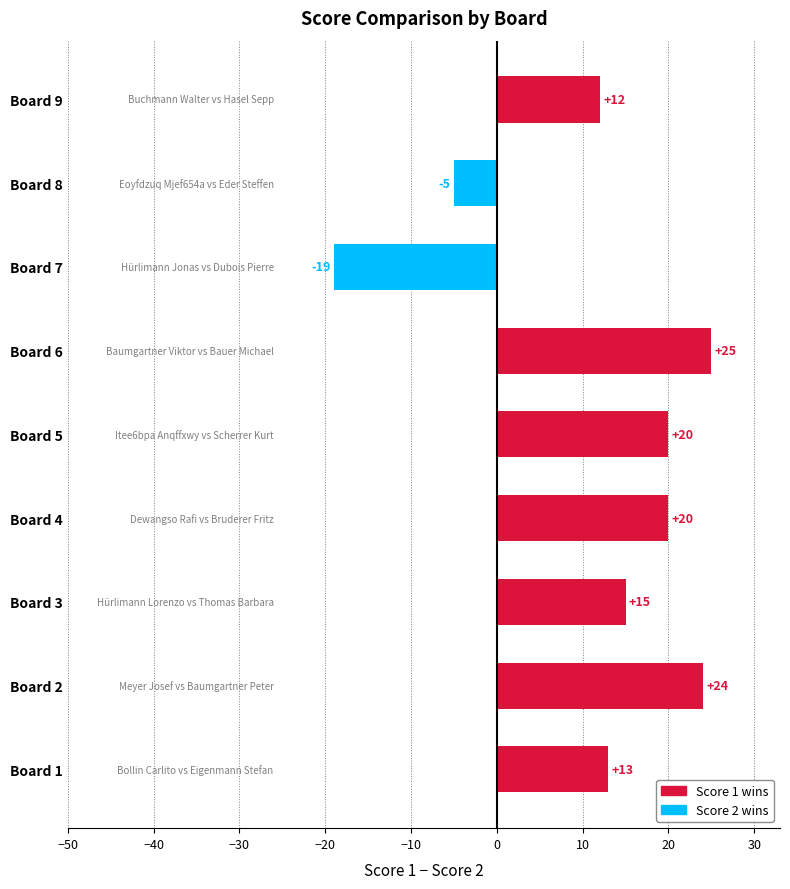

How many data points are less than 15?

4